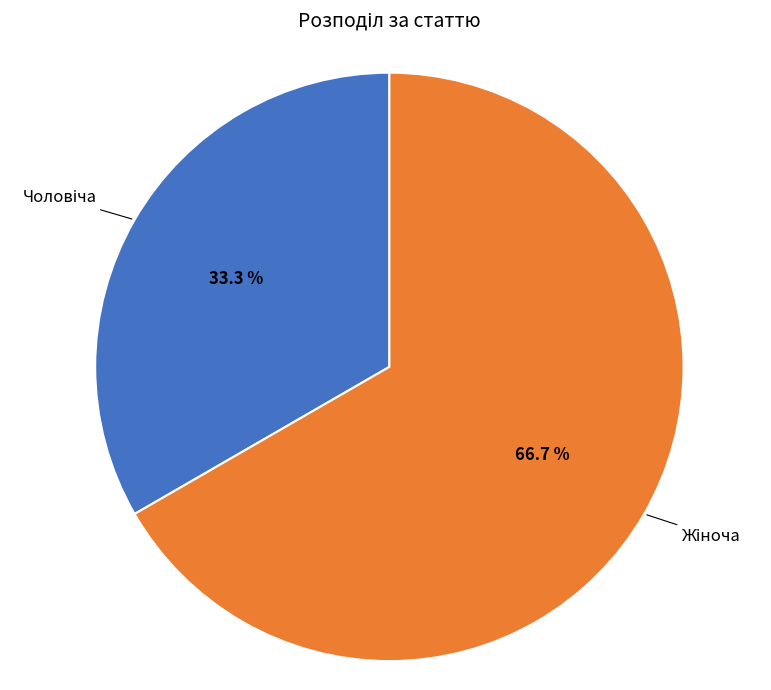

Does any single category account for the majority?

Yes